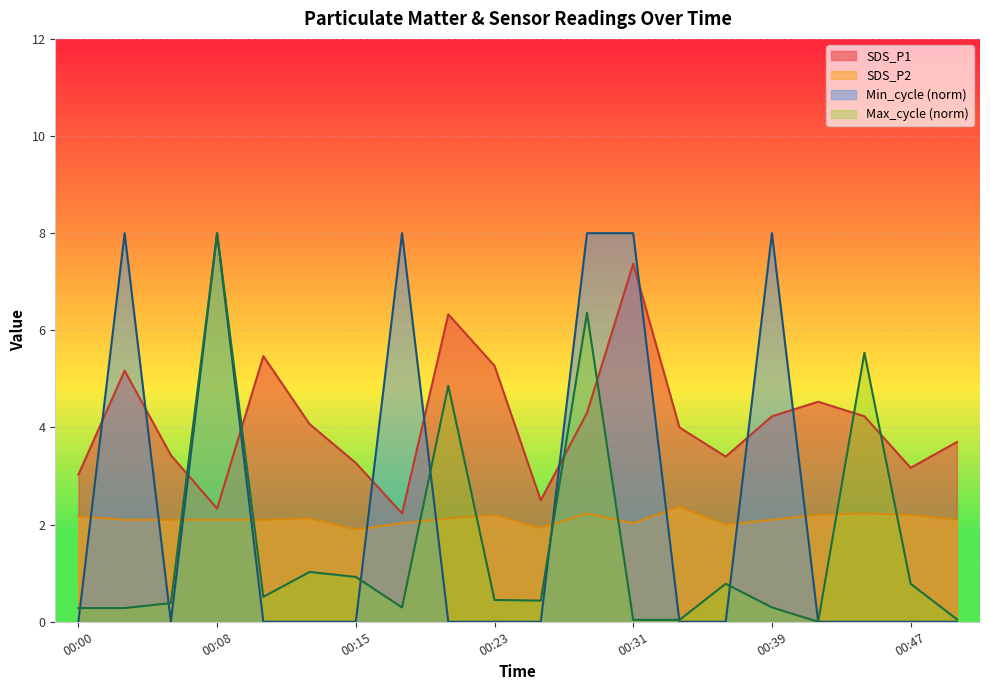

Reading right to left, what are all the values shown in this chart?

SDS_P1: 3.7	3.2	4.2	4.5	4.2	3.4	4.0	7.4	4.3	2.5	5.3	6.3	2.2	3.3	4.1	5.5	2.3	3.4	5.2	3.0
SDS_P2: 2.1	2.2	2.2	2.2	2.1	2.0	2.4	2.0	2.2	1.9	2.2	2.1	2.0	1.9	2.1	2.1	2.1	2.1	2.1	2.2
Min_cycle: 0.0	0.0	0.0	0.0	8.0	0.0	0.0	8.0	8.0	0.0	0.0	0.0	8.0	0.0	0.0	0.0	8.0	0.0	8.0	0.0
Max_cycle_scaled: 0.1	0.8	5.5	0.0	0.3	0.8	0.0	0.0	6.4	0.4	0.4	4.9	0.3	0.9	1.0	0.5	8.0	0.4	0.3	0.3